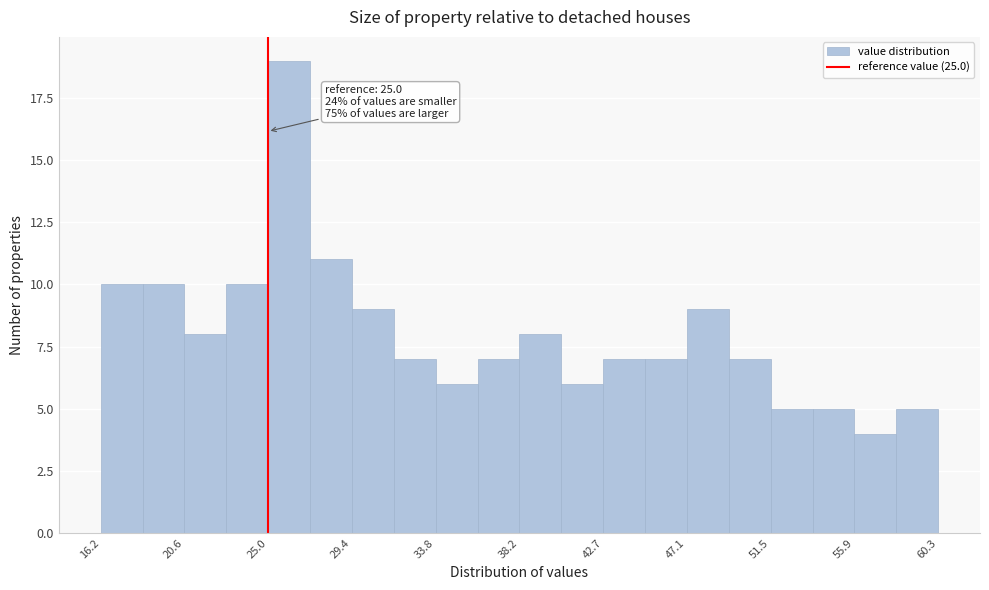

Over which range of the x-axis is the bar tallest?

25.0 to 27.0